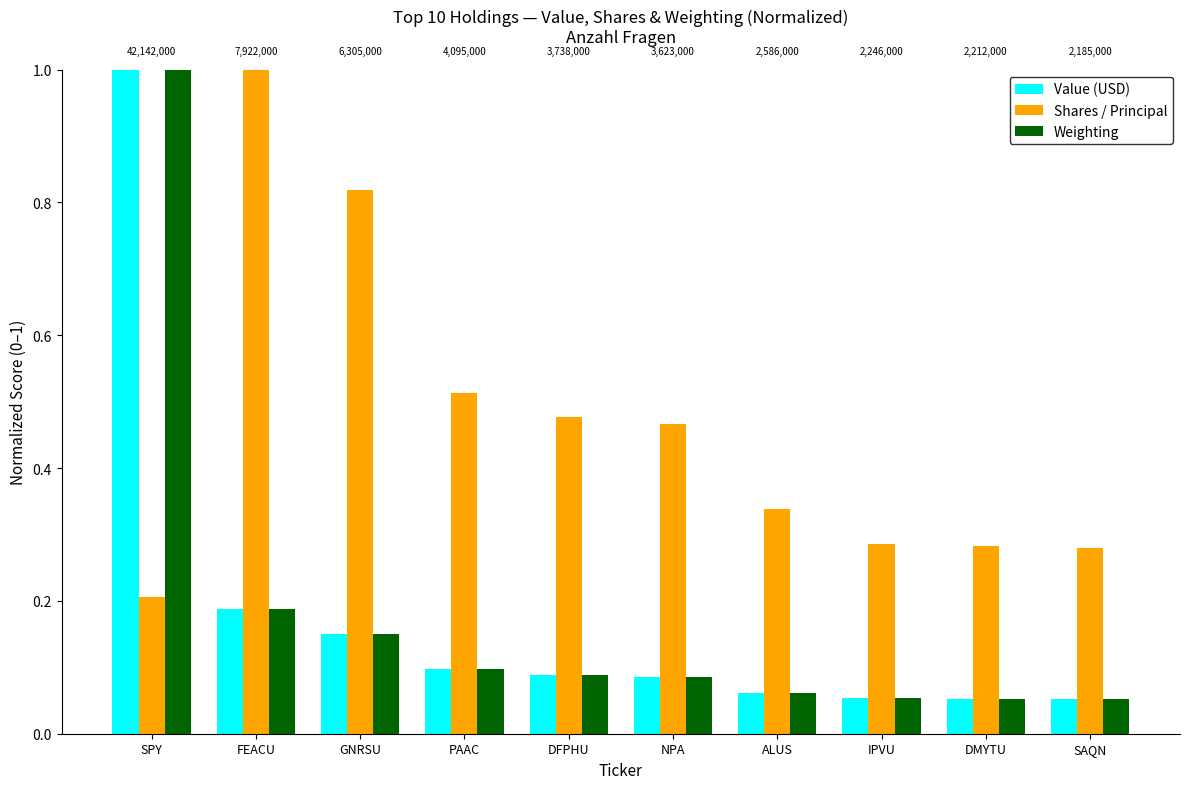

How many Shares / Principal values are between 0 and 1?

10